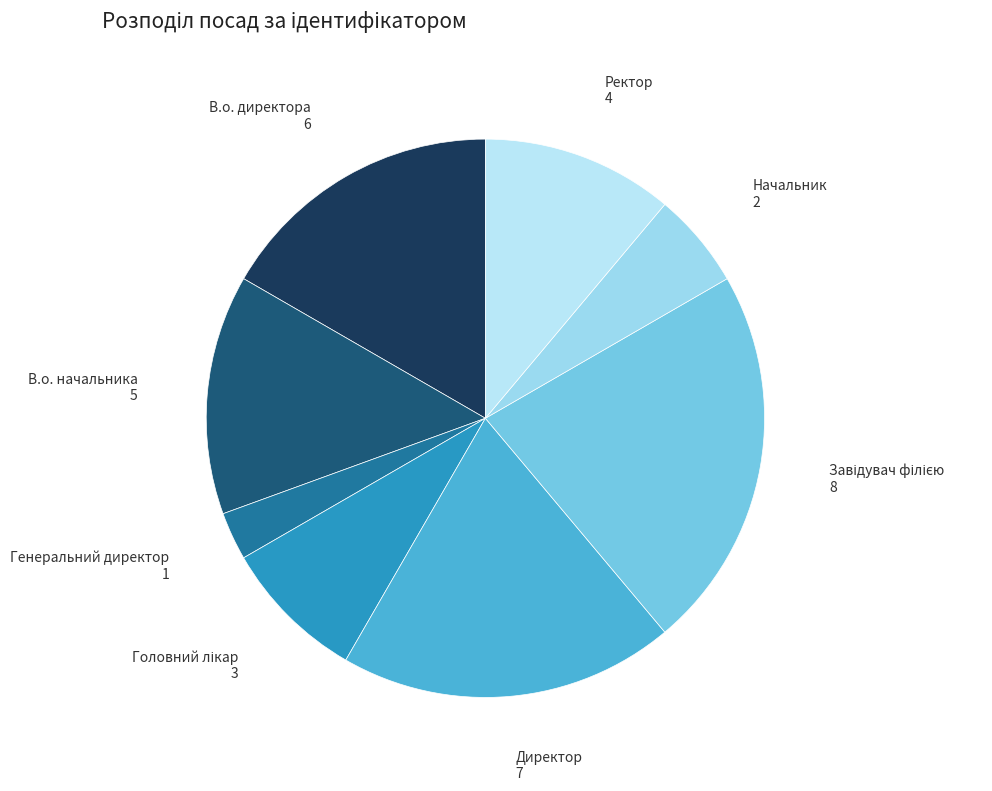

How many segments does this pie chart have?

8